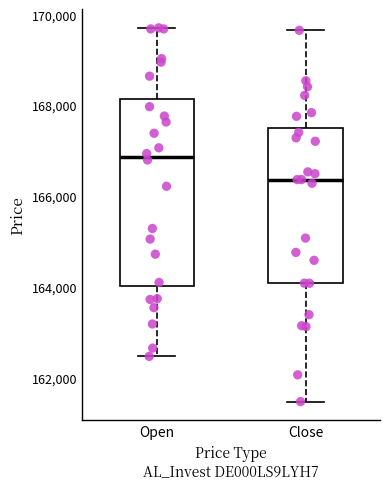

Reading left to right, read every box against the y-axis: the position of its median line, the range the box covers, and the ends of its whiskers. The values are not printed on the chart, so give them approximately, as read against the axis.

Open: median 166800, box 164000 to 168200, whiskers 162400 to 169800
Close: median 166400, box 164000 to 167400, whiskers 161400 to 169600